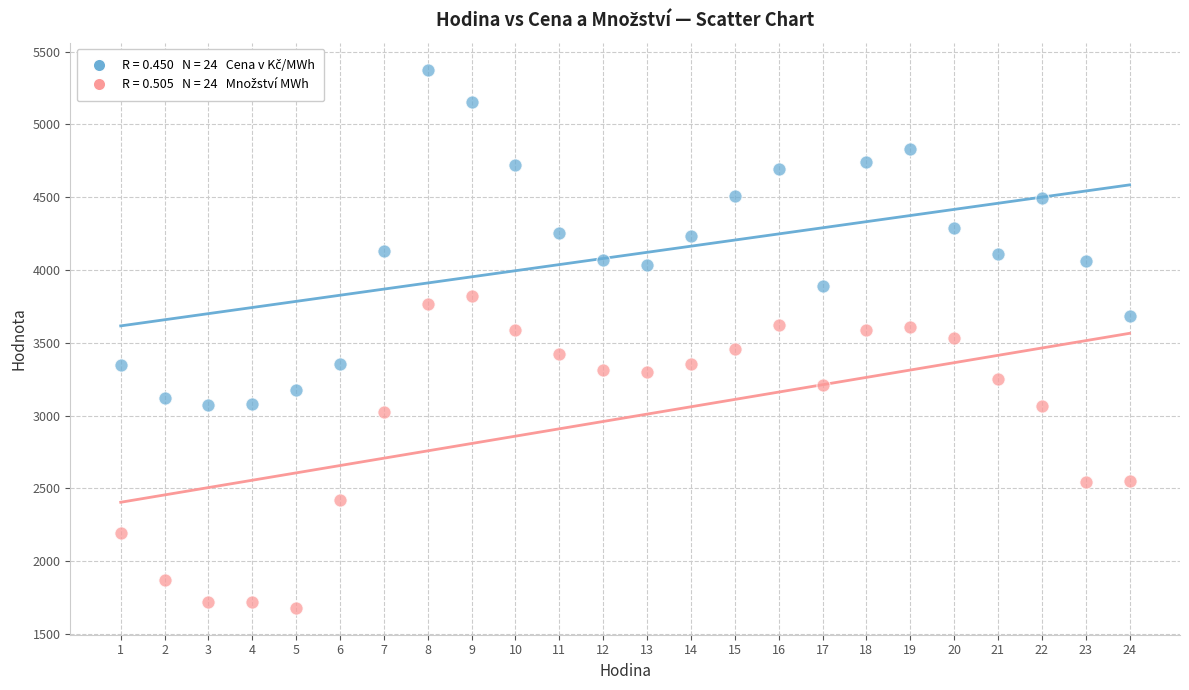

Across all data points, what is the range of Y values (max minus min)?

3697.1